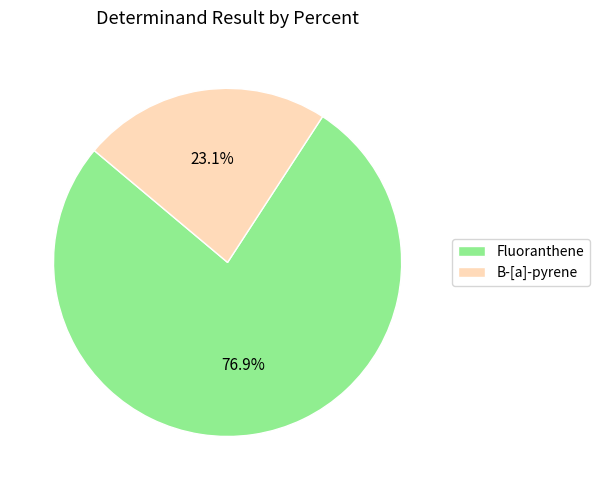

Count the number of slices in the pie.

2